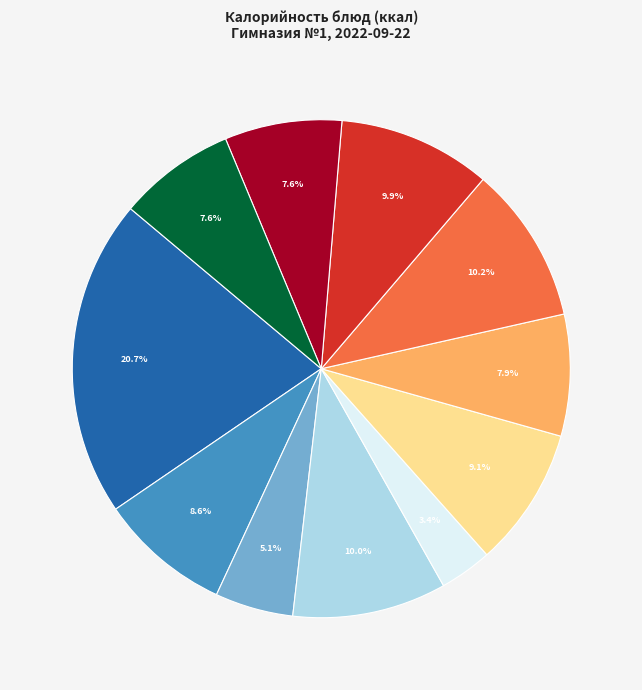

How many slices are in this pie chart?

11